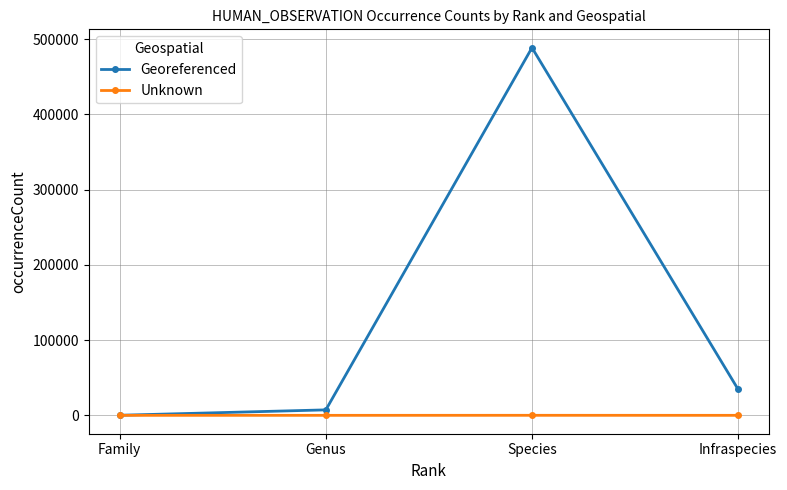

What is the value of the Unknown point at the 3rd from the left?

44